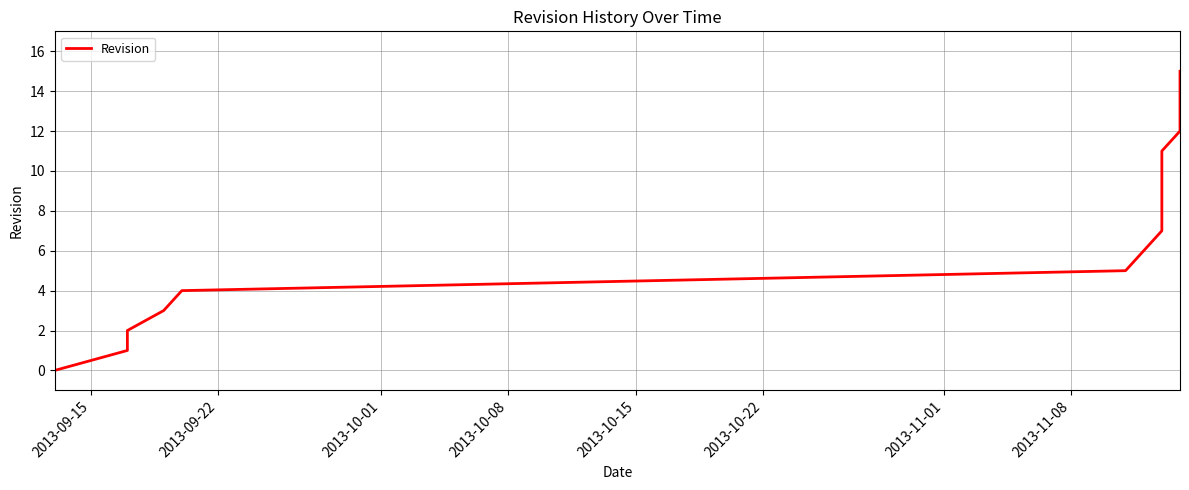

Does the chart have visible grid lines?

Yes